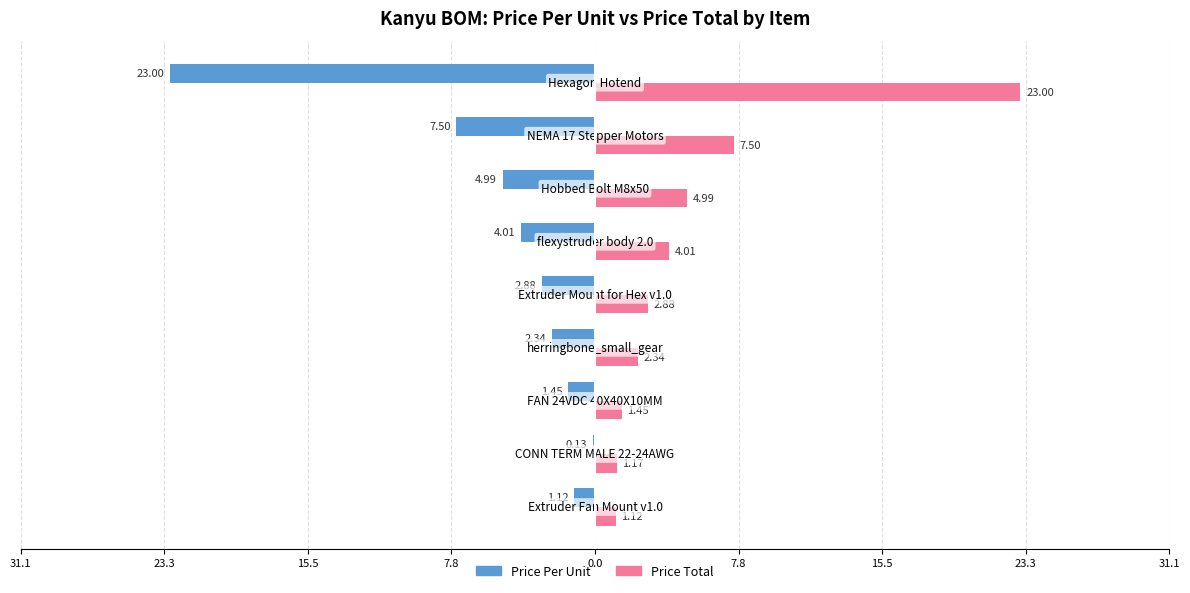

Which series has the largest total across all categories?

Price Total